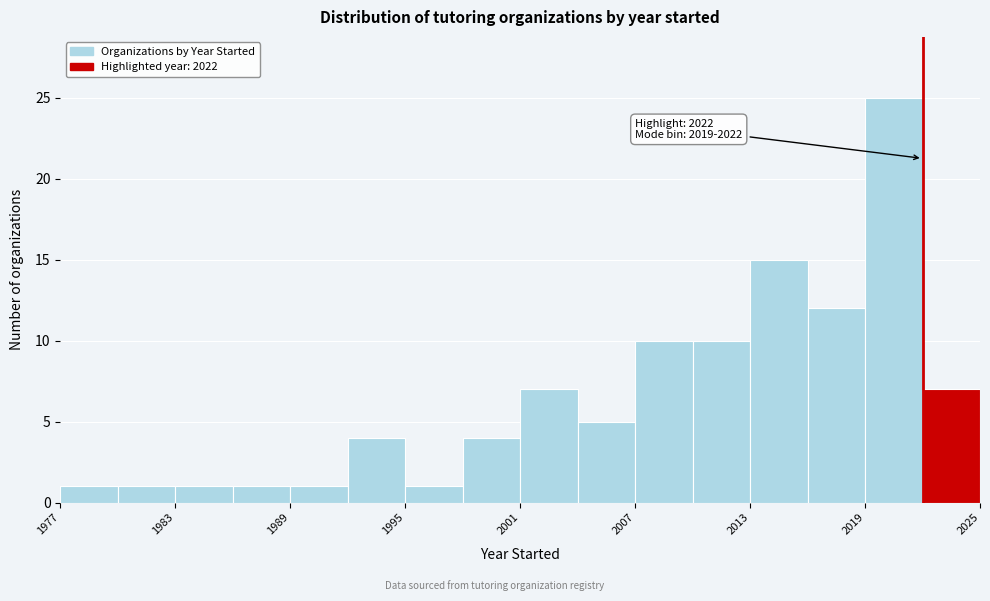

Around what value on the x-axis is the tallest bar? Give the approximate position of its centre, as read against the axis.

2021